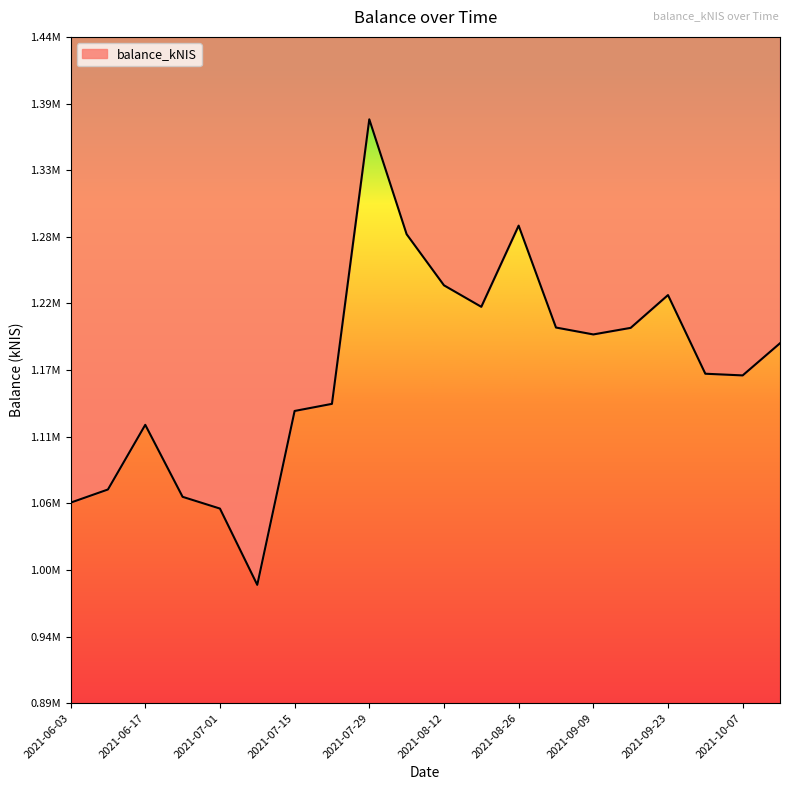

What position from the right is 2021-06-03?

20